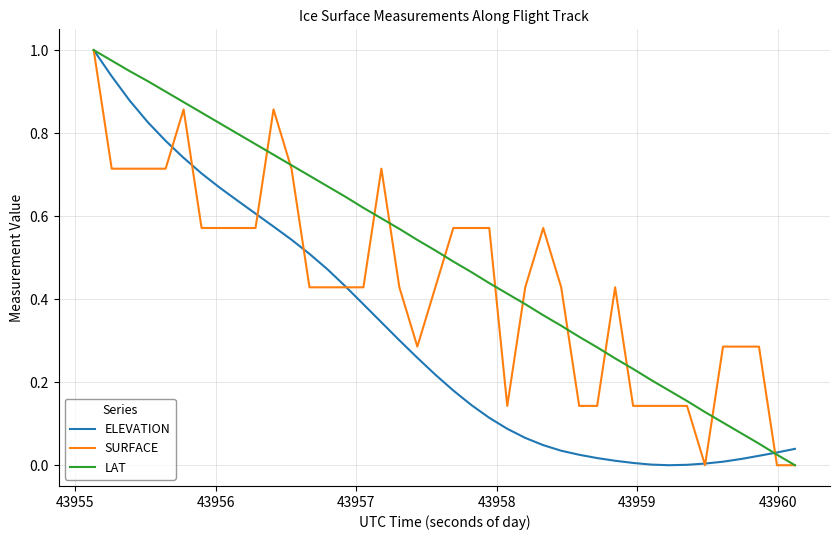

Which series has the largest total across all categories?

LAT